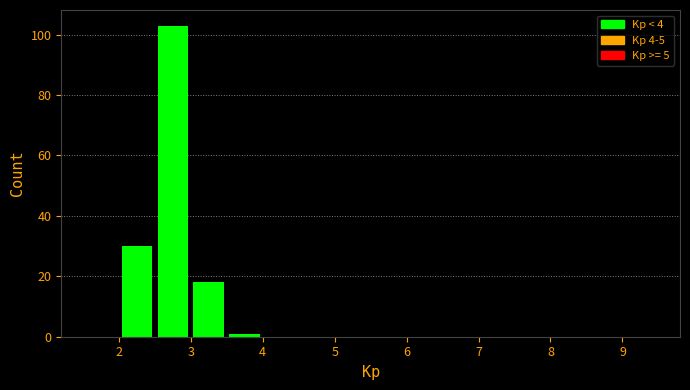

Reading left to right, list every bar in this chart as the range it spans on the x-axis followed by its height. The values are not printed on the chart, so give them approximately, as read against the axis.

1.5 to 2.0: 0
2.0 to 2.5: 30
2.5 to 3.0: 104
3.0 to 3.5: 18
3.5 to 4.0: under 2
4.0 to 4.5: 0
4.5 to 5.0: 0
5.0 to 5.5: 0
5.5 to 6.0: 0
6.0 to 6.5: 0
6.5 to 7.0: 0
7.0 to 7.5: 0
7.5 to 8.0: 0
8.0 to 8.5: 0
8.5 to 9.0: 0
9.0 to 9.5: 0